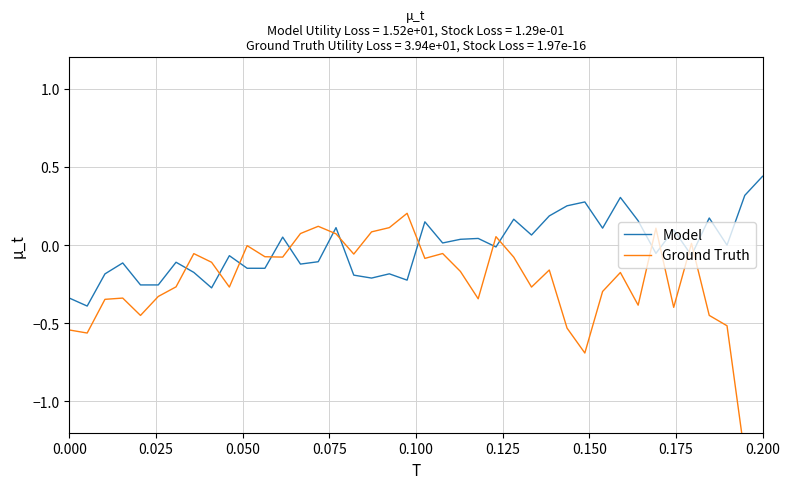

At which label does Model reach its peak?

0.200